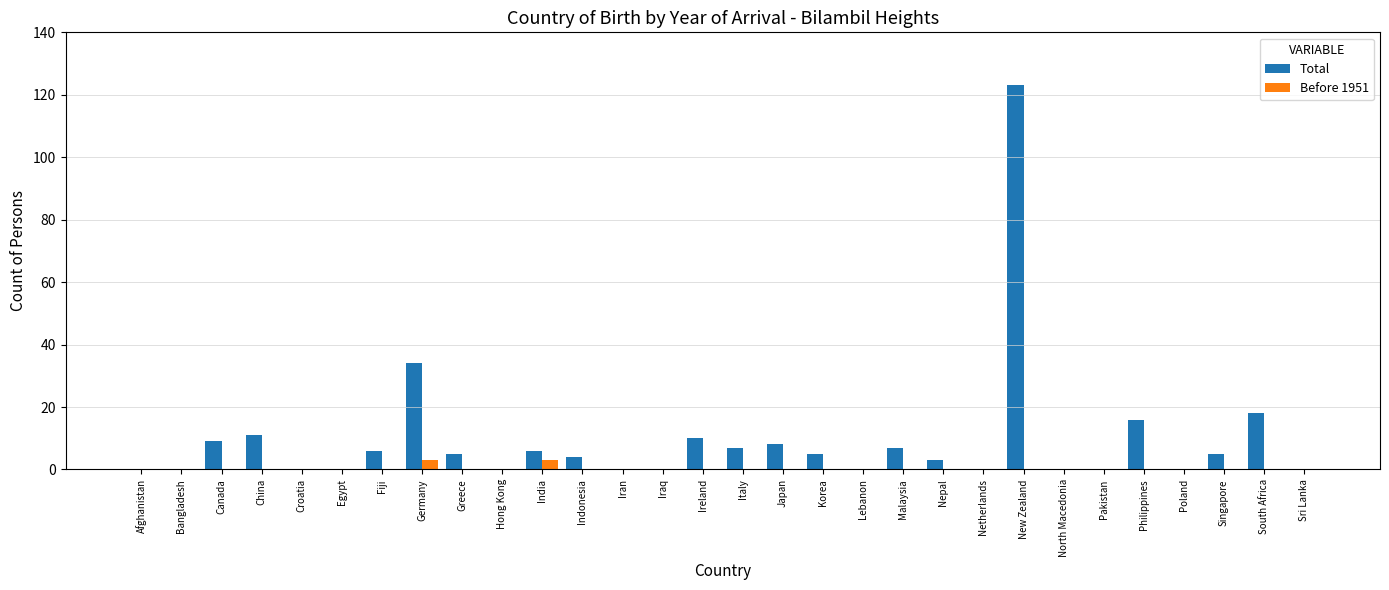

What is the total value across all series at Fiji?

6